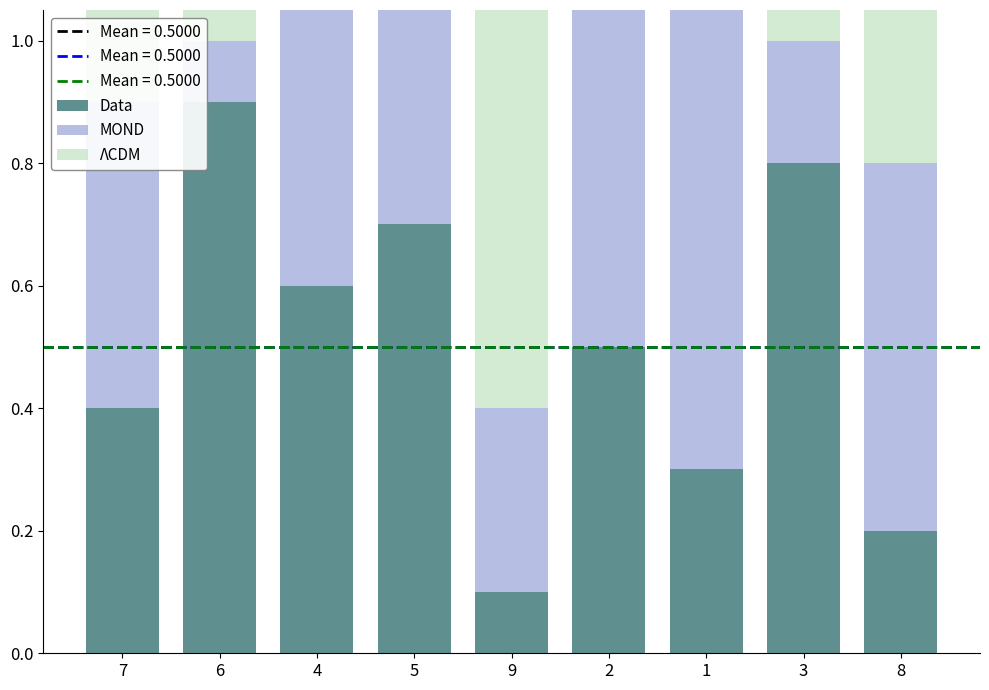

List the labels in order of MOND value, largest first.

1, 4, 2, 8, 7, 5, 9, 3, 6